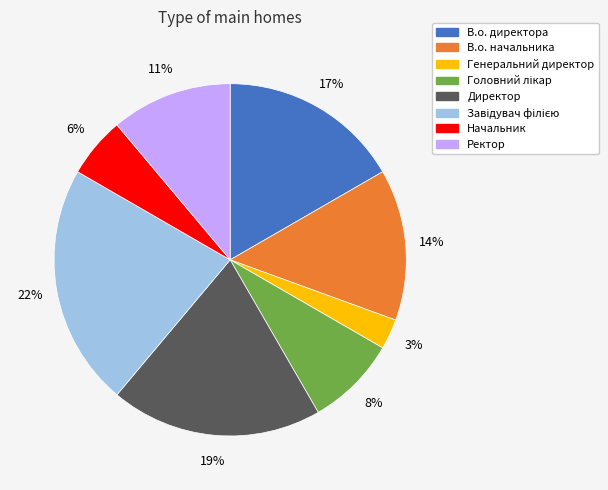

How many segments does this pie chart have?

8